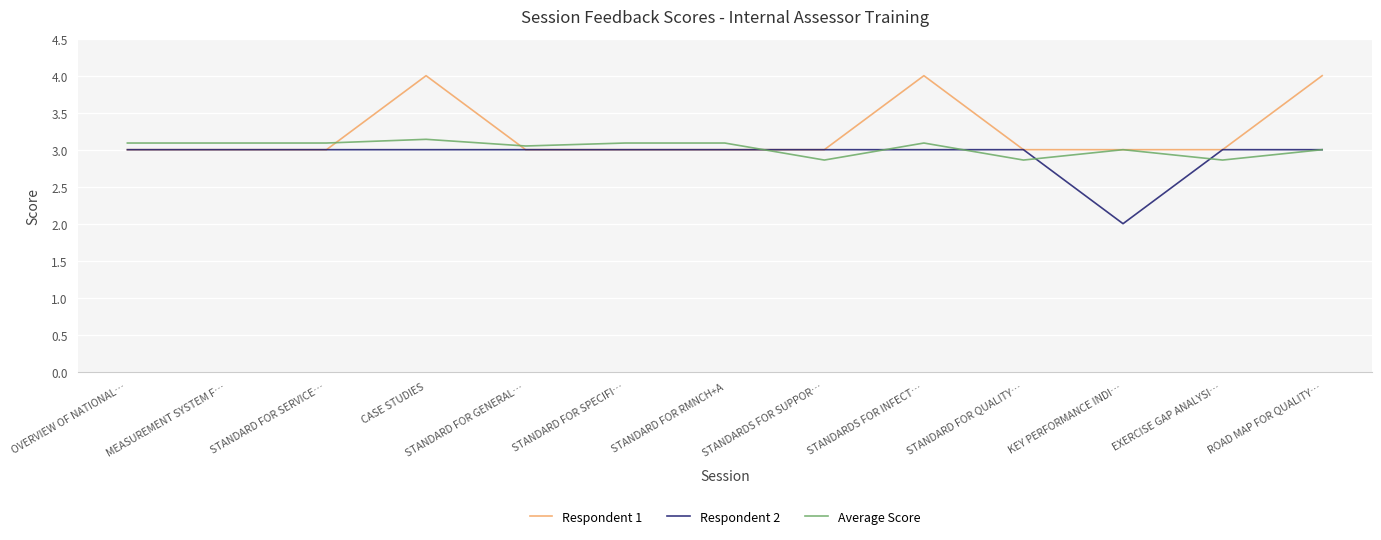

What is the approximate value of Respondent 1 at CASE STUDIES?

4.0